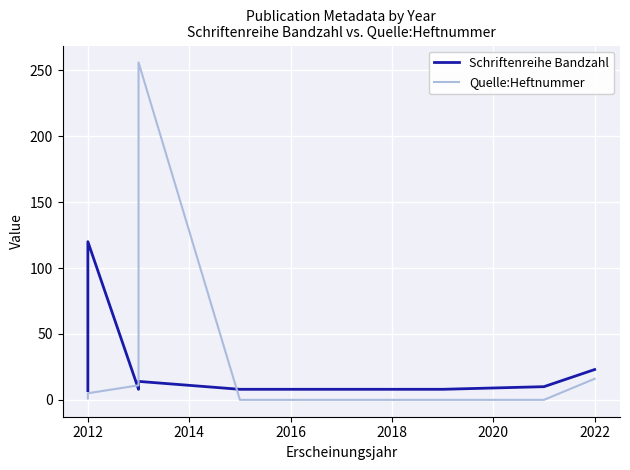

At how many categories does at least one series exceed 229?

1